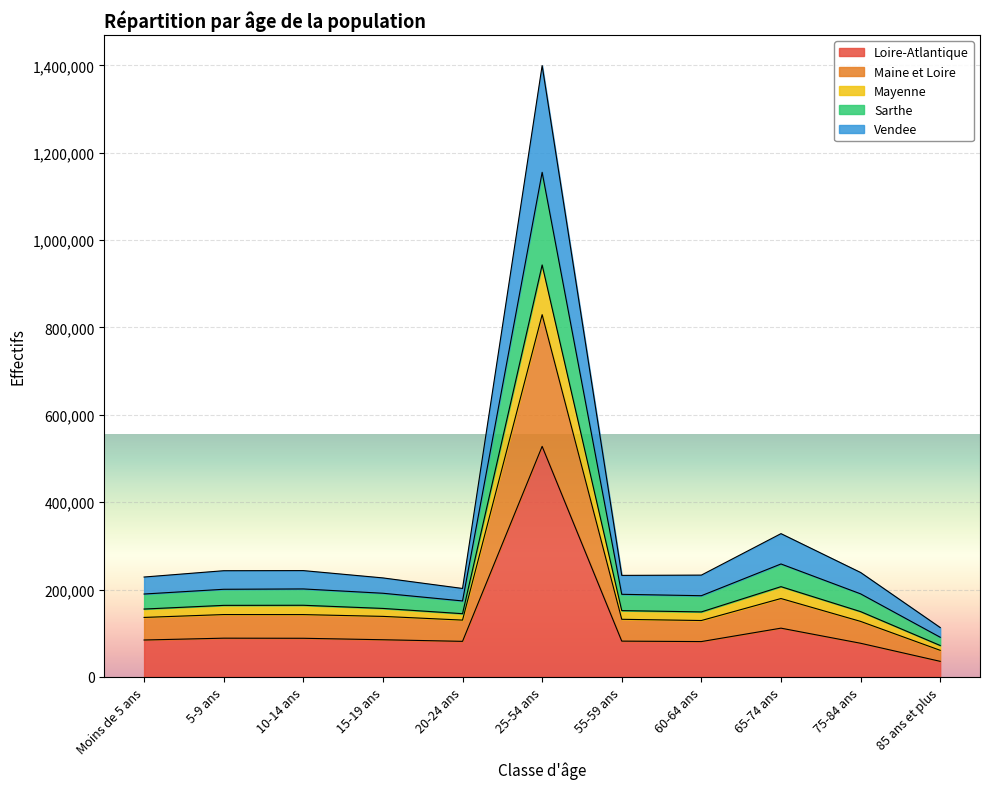

At which category is the sum across all series the highest?

25-54 ans